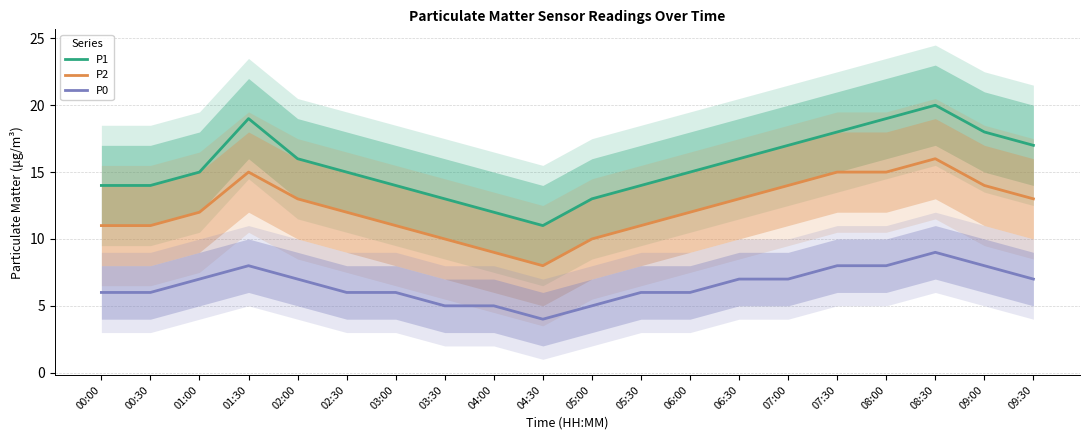

True or false: P1 and P0 cross at least once.

False